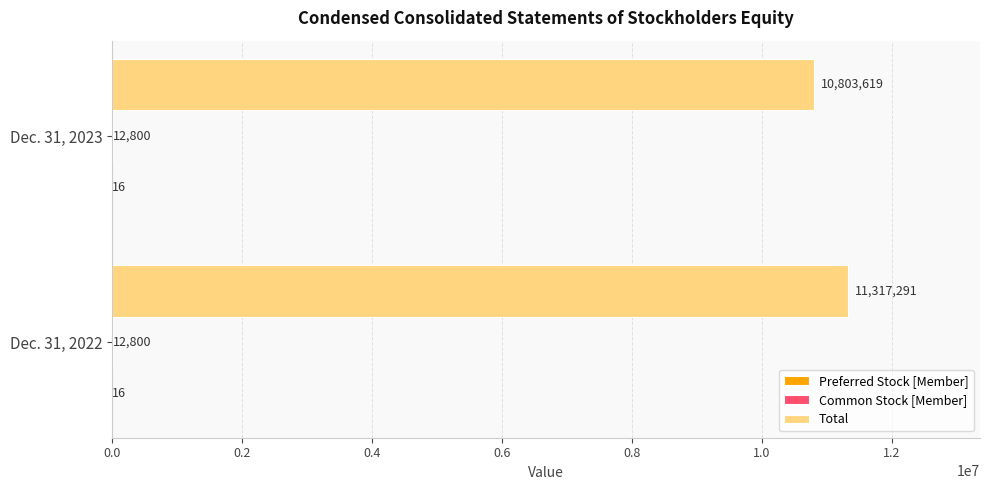

At which category does the chart reach its peak across all series?

Dec. 31, 2022